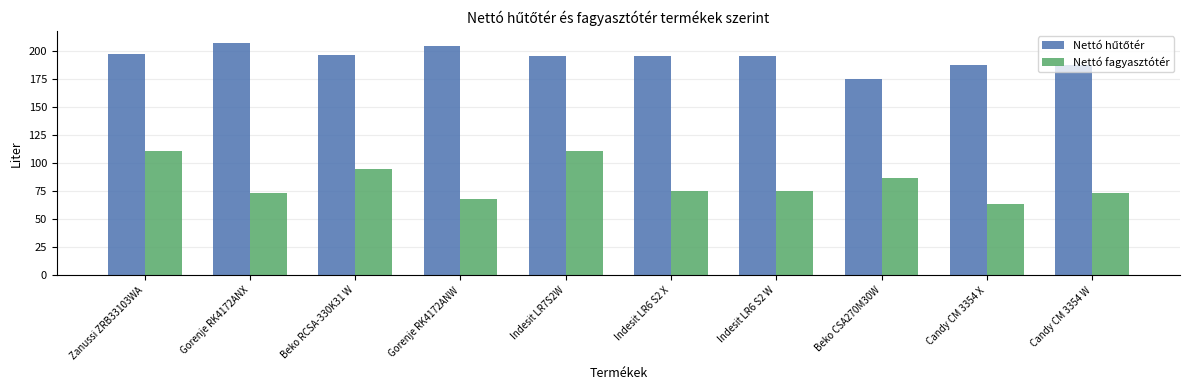

What is the sum of the Nettó fagyasztótér values at Indesit LR6 S2 X and Candy CM 3354 X?

139